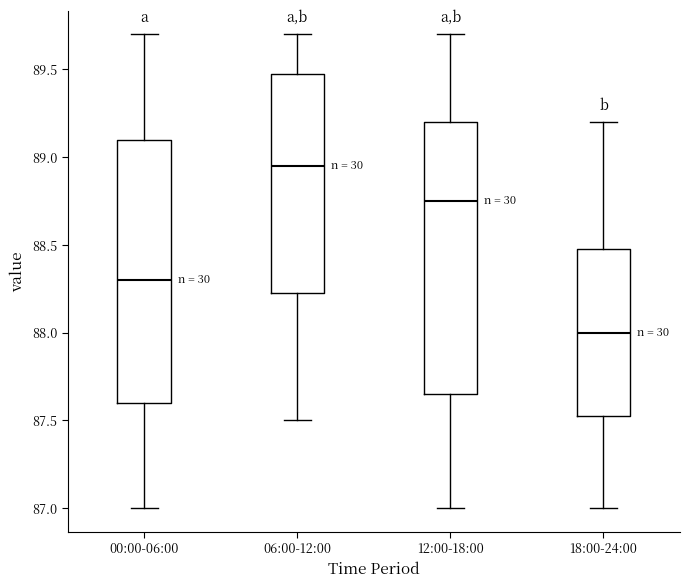

Reading left to right, read every box against the y-axis: the position of its median line, the range the box covers, and the ends of its whiskers. The values are not printed on the chart, so give them approximately, as read against the axis.

00:00-06:00: median 88.30, box 87.60 to 89.10, whiskers 87.00 to 89.70
06:00-12:00: median 88.95, box 88.25 to 89.50, whiskers 87.50 to 89.70
12:00-18:00: median 88.75, box 87.65 to 89.20, whiskers 87.00 to 89.70
18:00-24:00: median 88.00, box 87.55 to 88.50, whiskers 87.00 to 89.20